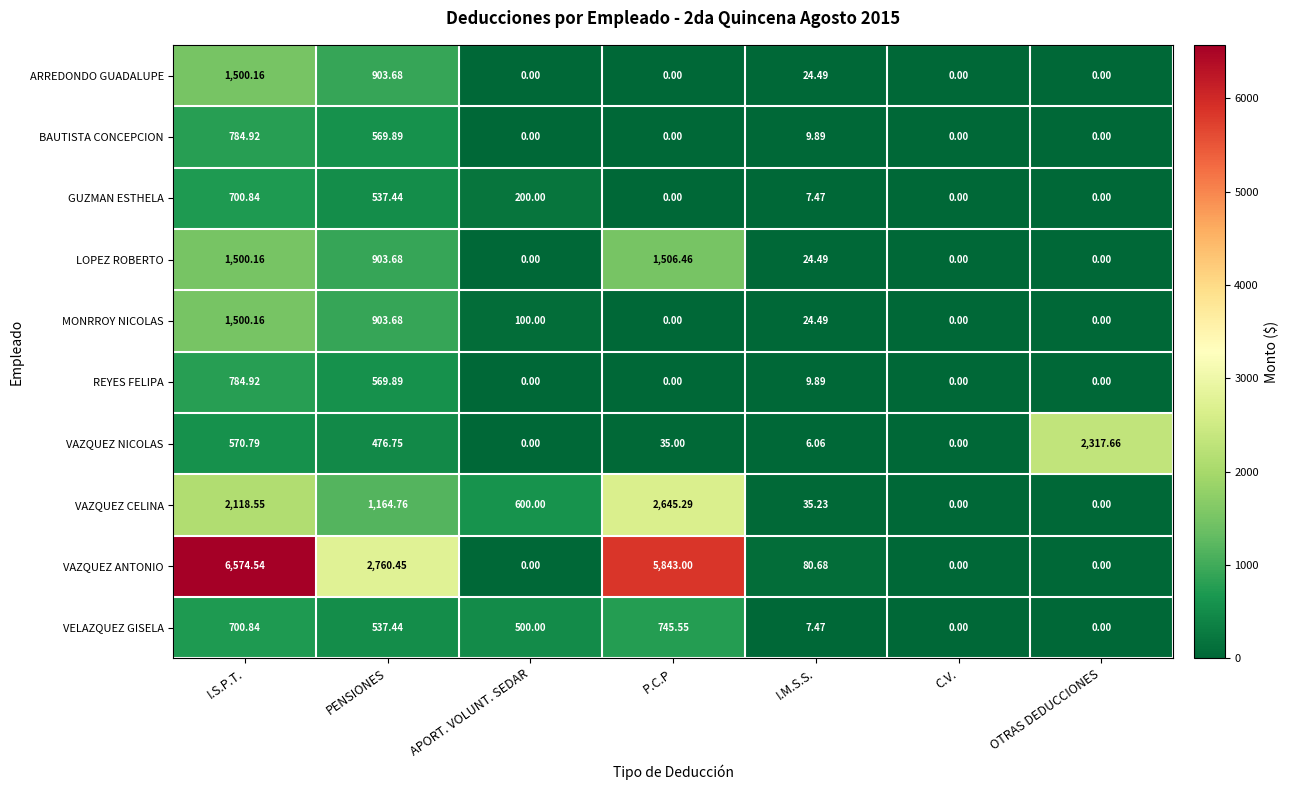

Which category has the highest value across all series?

I.S.P.T.